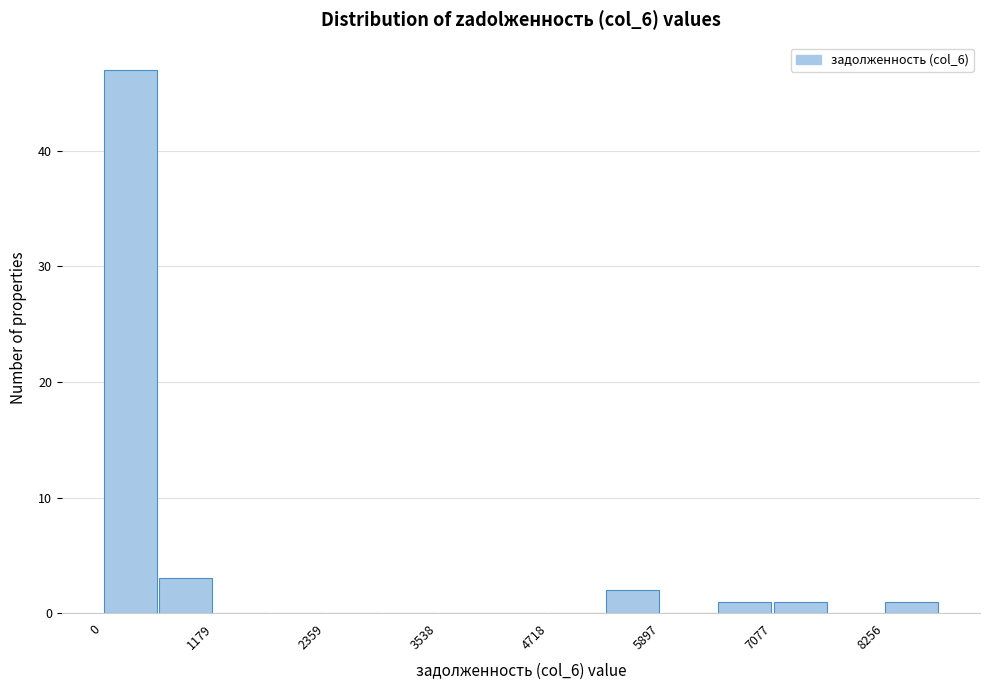

Around what value on the x-axis is the tallest bar? Give the approximate position of its centre, as read against the axis.

200